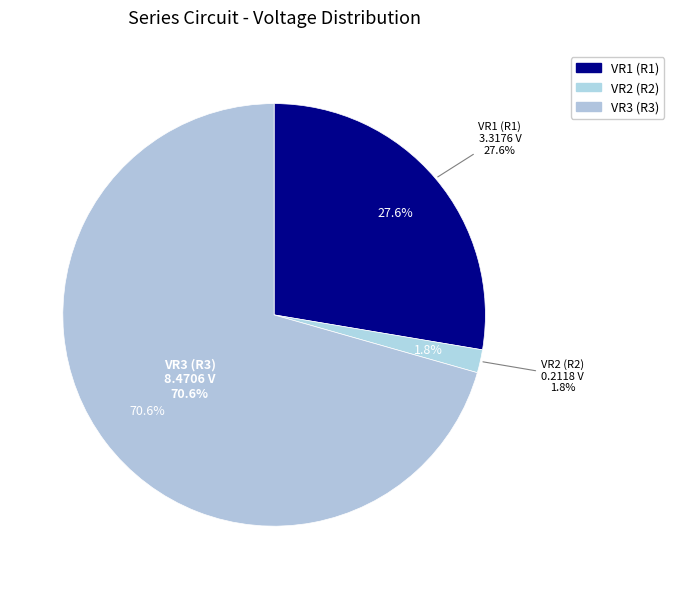

Count the number of slices in the pie.

3